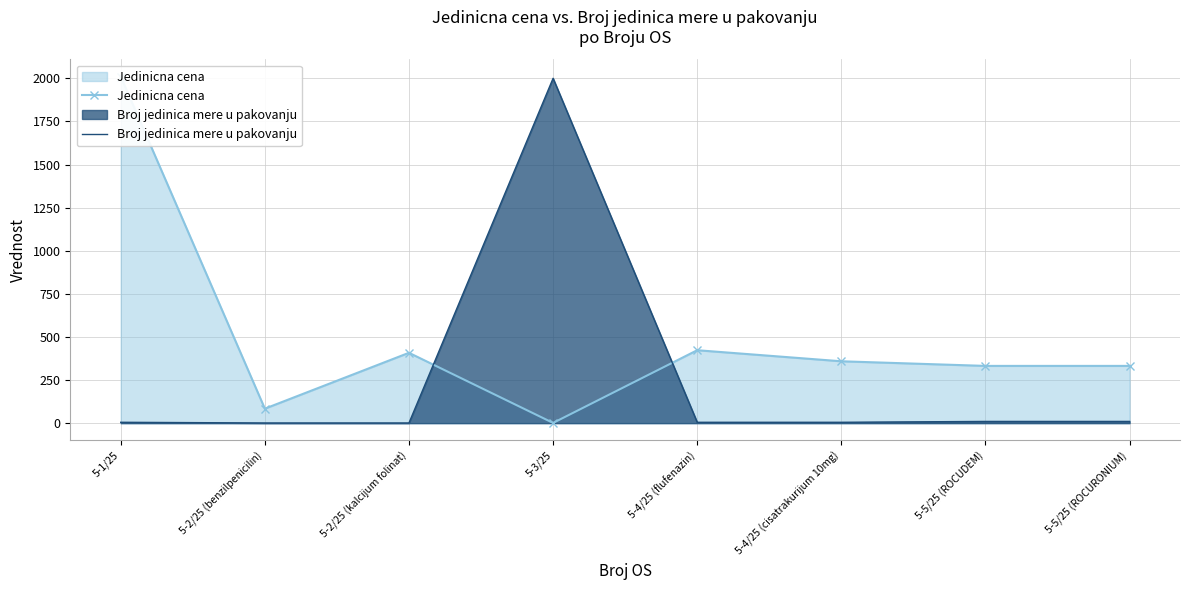

What is the value of the Broj jedinica mere u pakovanju point at the 4th from the left?

2000.0